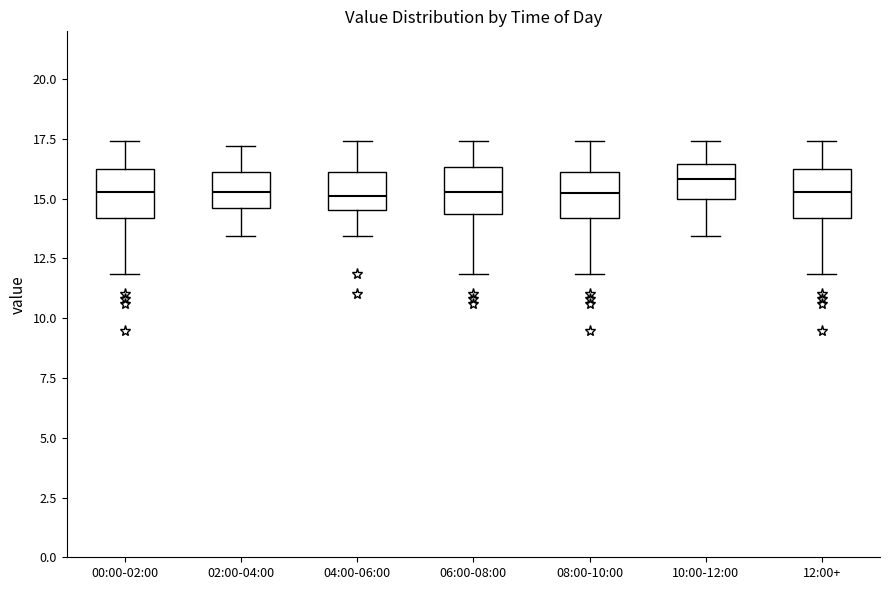

Reading left to right, read every box against the y-axis: the position of its median line, the range the box covers, and the ends of its whiskers. The values are not printed on the chart, so give them approximately, as read against the axis.

00:00-02:00: median 15.5, box 14.0 to 16.0, whiskers 12.0 to 17.5
02:00-04:00: median 15.5, box 14.5 to 16.0, whiskers 13.5 to 17.0
04:00-06:00: median 15.0, box 14.5 to 16.0, whiskers 13.5 to 17.5
06:00-08:00: median 15.5, box 14.5 to 16.5, whiskers 12.0 to 17.5
08:00-10:00: median 15.0, box 14.0 to 16.0, whiskers 12.0 to 17.5
10:00-12:00: median 16.0, box 15.0 to 16.5, whiskers 13.5 to 17.5
12:00+: median 15.5, box 14.0 to 16.0, whiskers 12.0 to 17.5